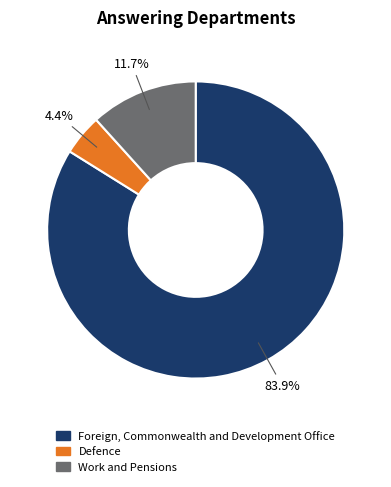

Between Foreign, Commonwealth and Development Office and Defence, which is larger?

Foreign, Commonwealth and Development Office